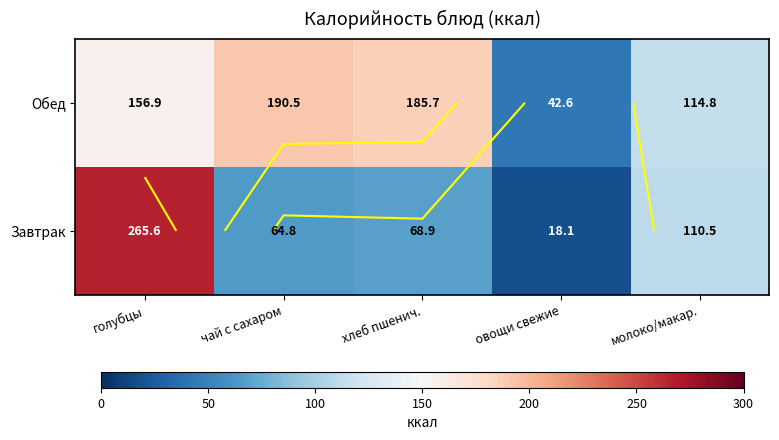

What is the maximum value for Обед?

190.5